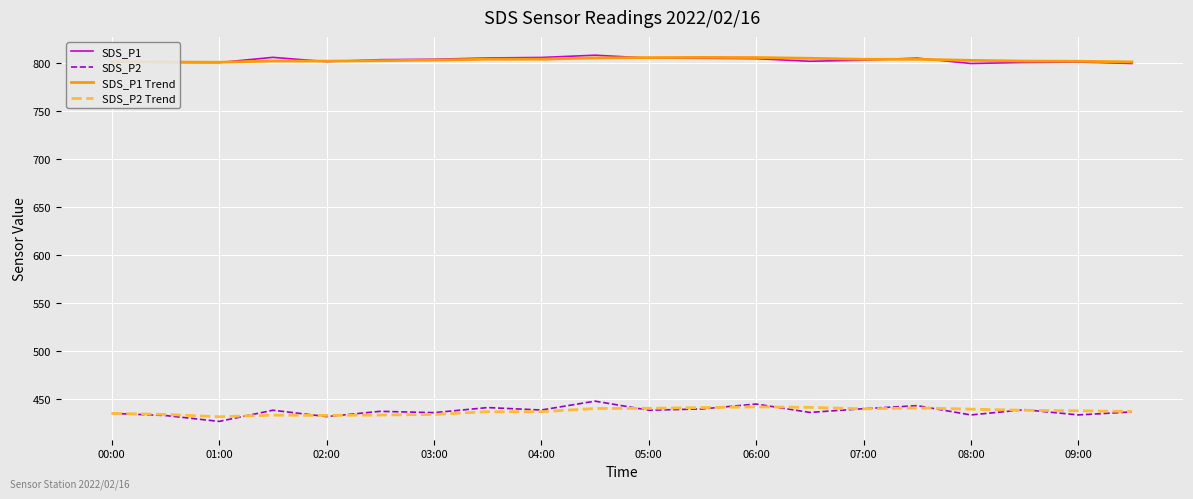

True or false: SDS_P2 Trend and SDS_P1 Trend intersect in this chart.

False